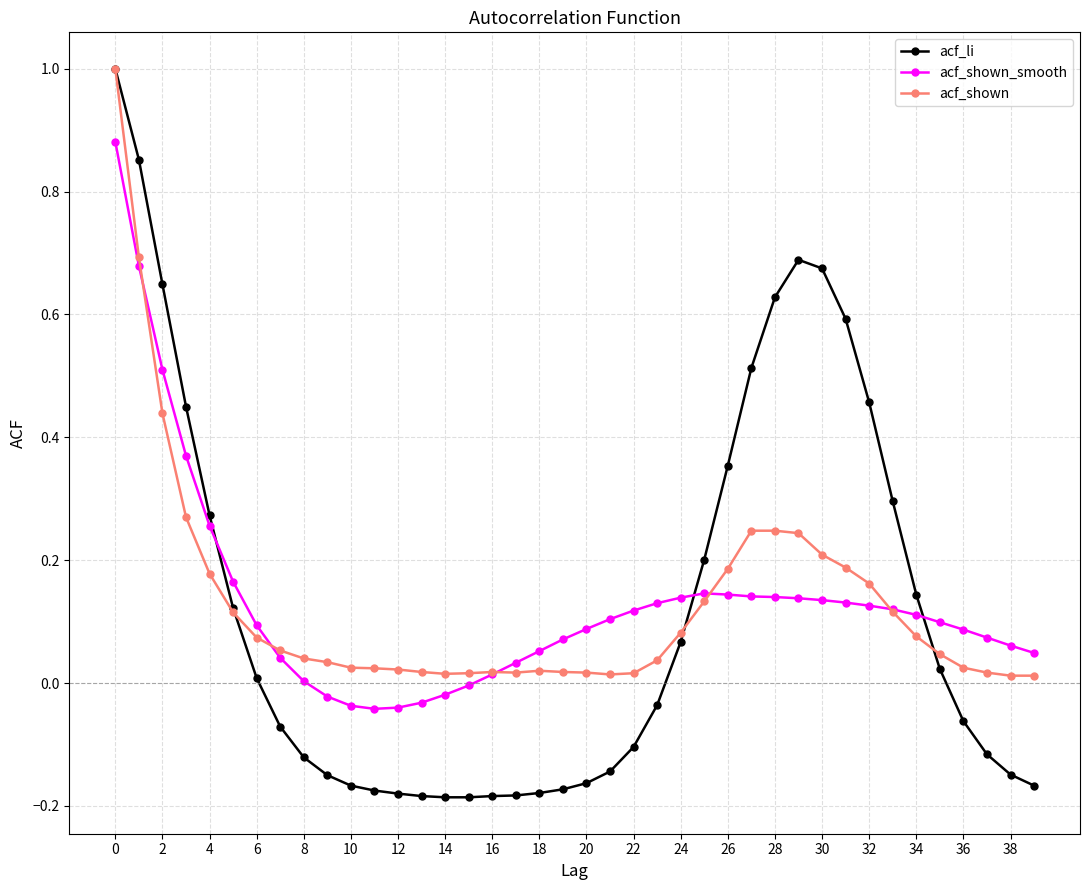

How many categories are shown in the chart?

40